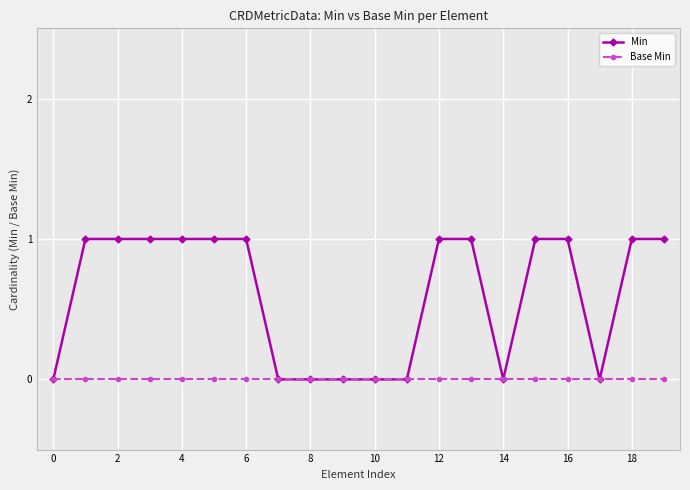

List the series in order of their overall mean, lowest first.

Base Min, Min